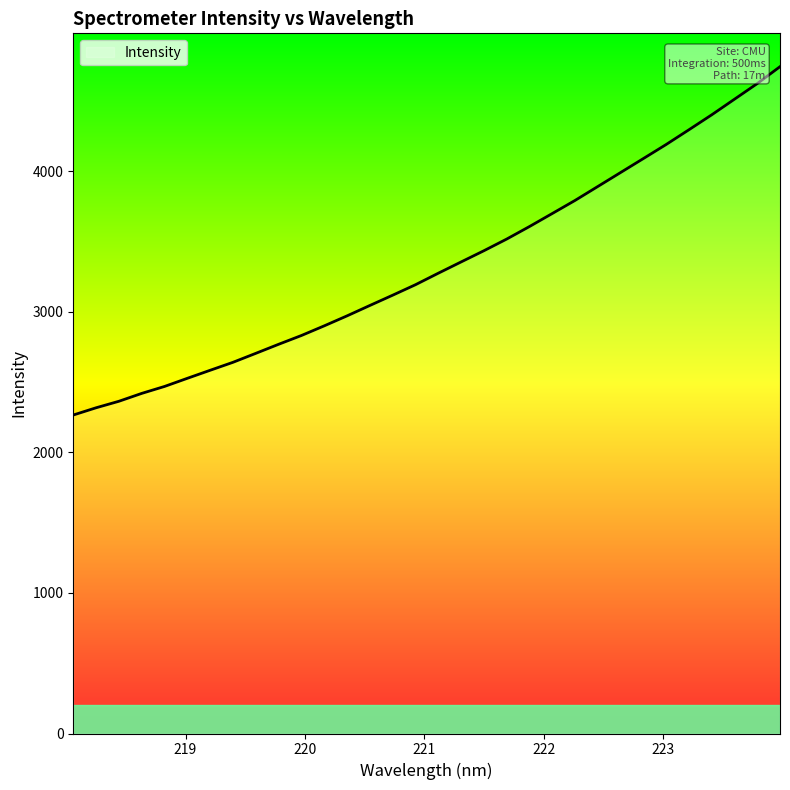

What is the average value?

3329.2